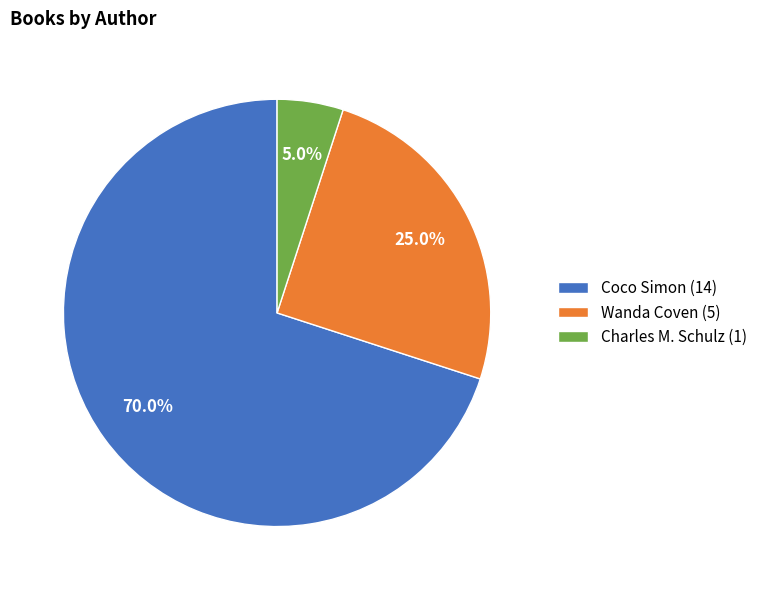

What is the largest slice in the pie chart?

Coco Simon